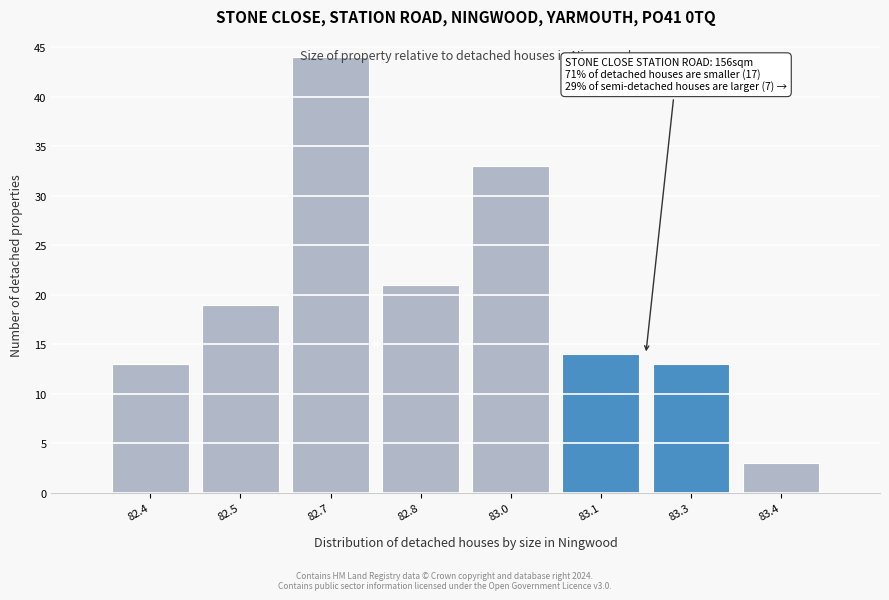

What is the smallest value displayed?

3